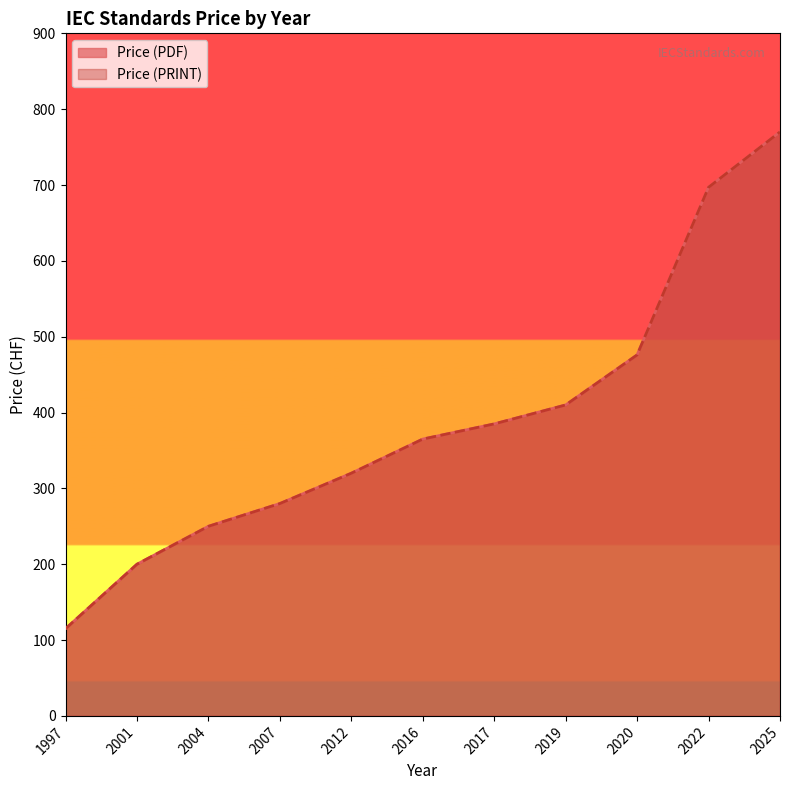

Is the value of Price (PRINT) at 1997 greater than the value of Price (PDF) at 2025?

No